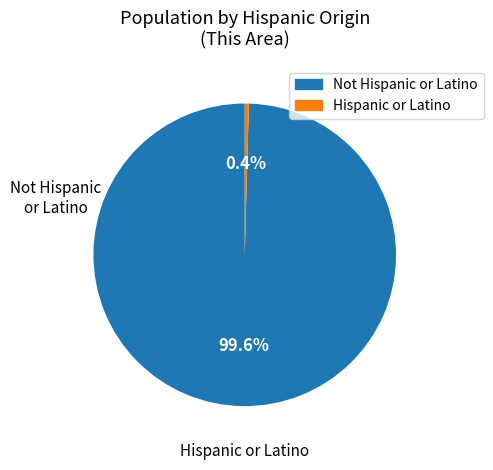

Is there any slice that represents more than half of the pie?

Yes